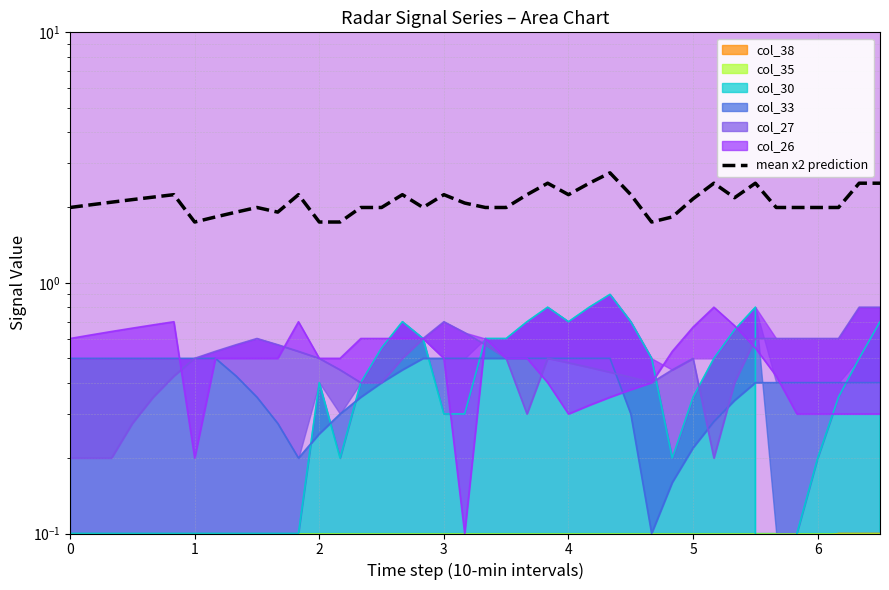

Read the value at 4.

2.2